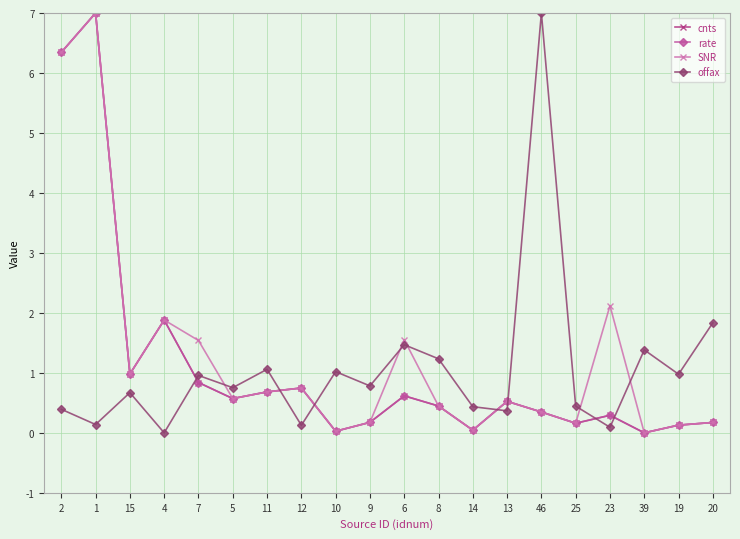

What is the total value across all series at 7?

4.2